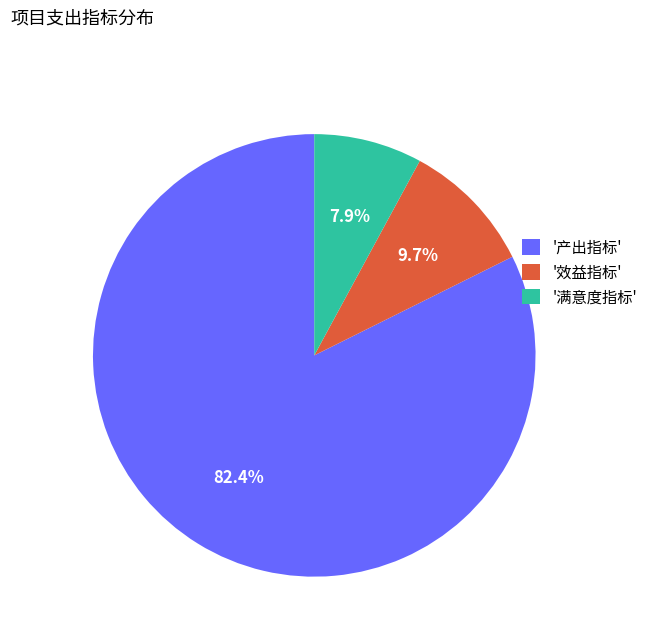

How many segments does this pie chart have?

3